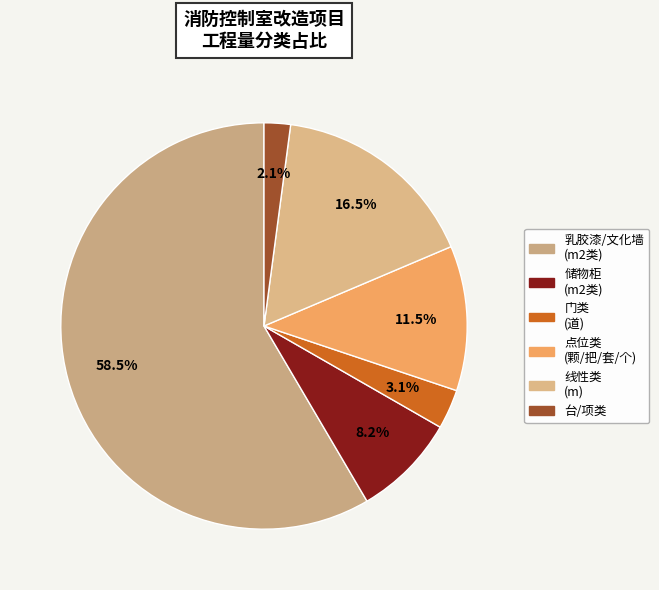

To the nearest percent, what is the average slice percentage?

17%